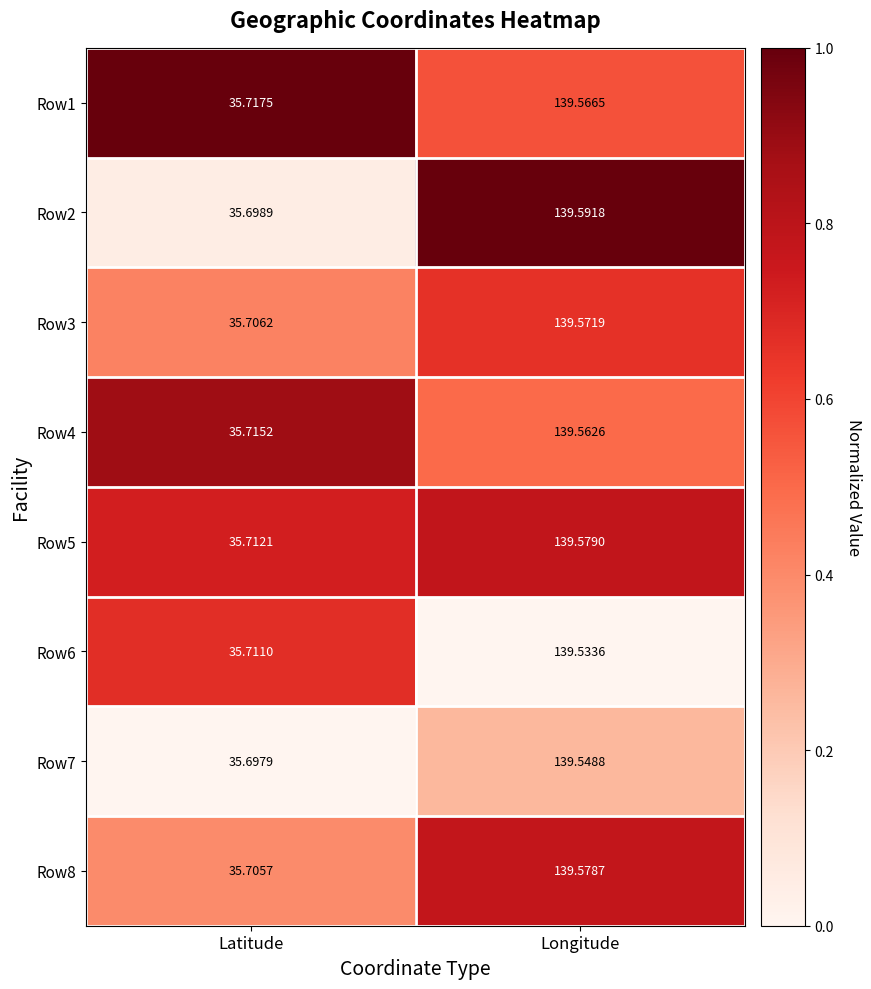

Rank the categories by Row1 value from highest to lowest.

Longitude, Latitude